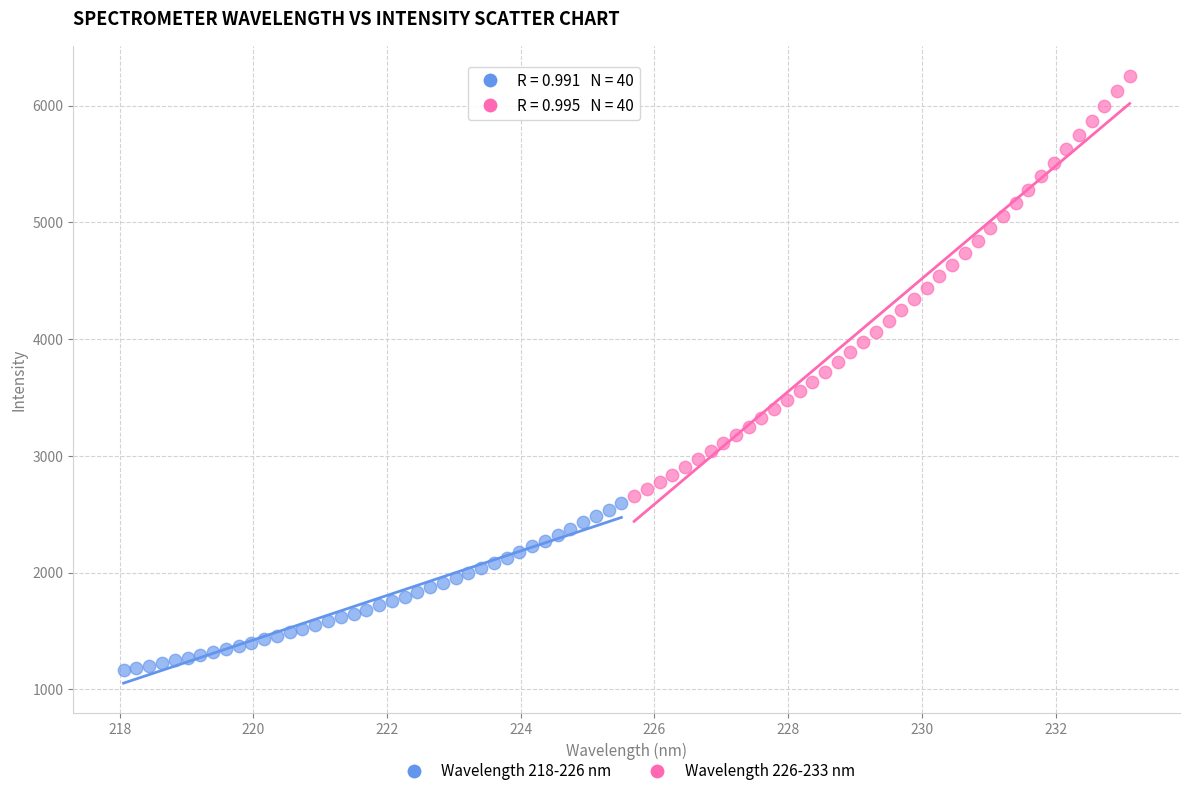

Which series contains the lowest Y value?

Wavelength 218-226 nm